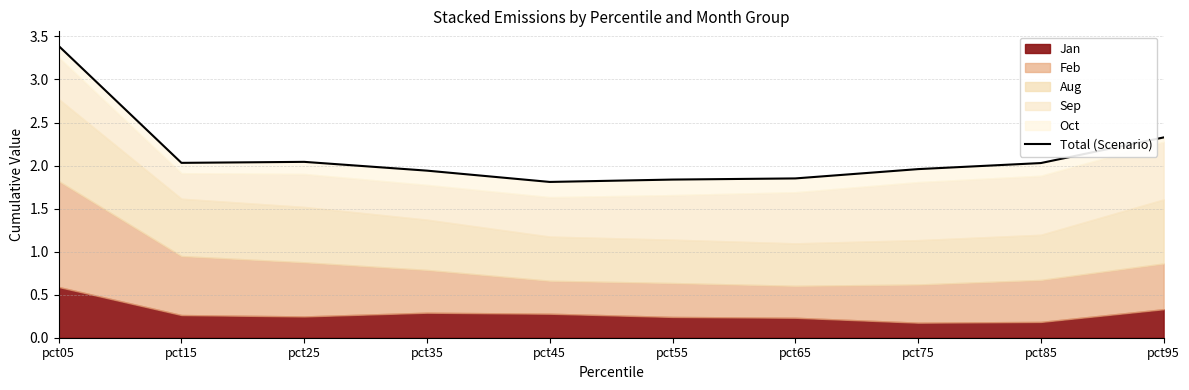

Where does the data first go above 2?

pct05